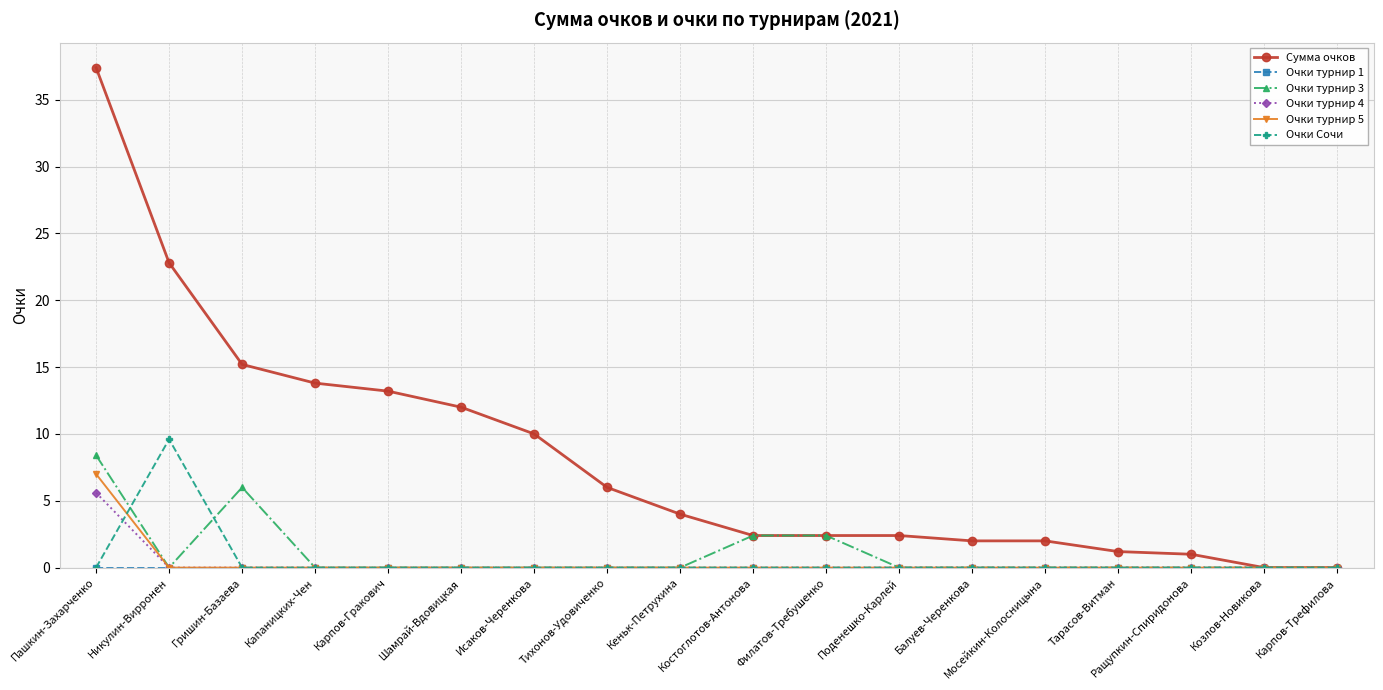

What is the label of the 10th point from the left?

Костоглотов-Антонова